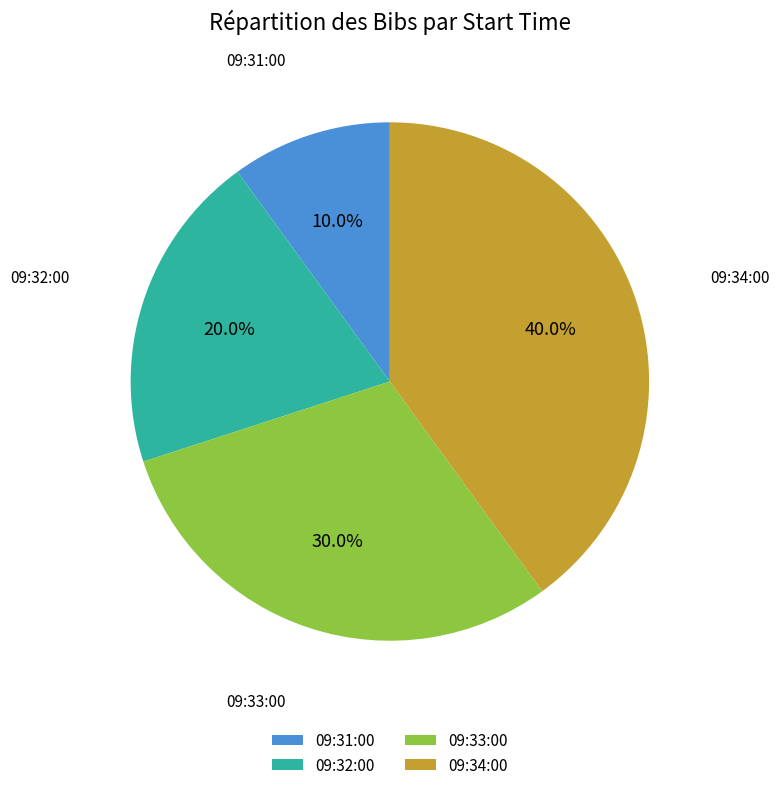

Is there any slice that represents more than half of the pie?

No